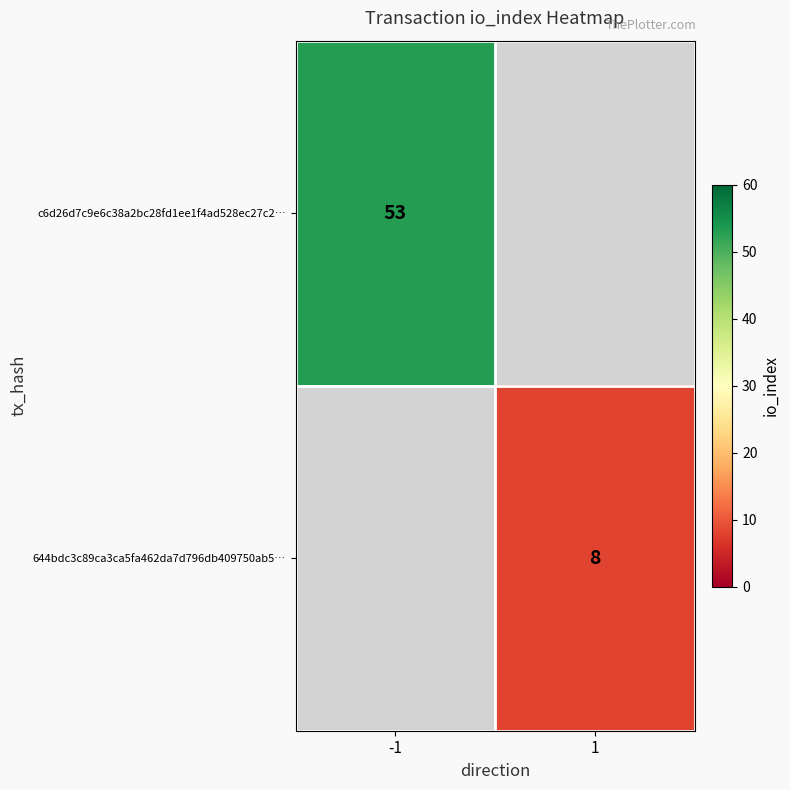

The c6d26d7c9e6c38a2bc28fd1ee1f4ad528ec27c2… series shows 35 at -1. True or false?

False